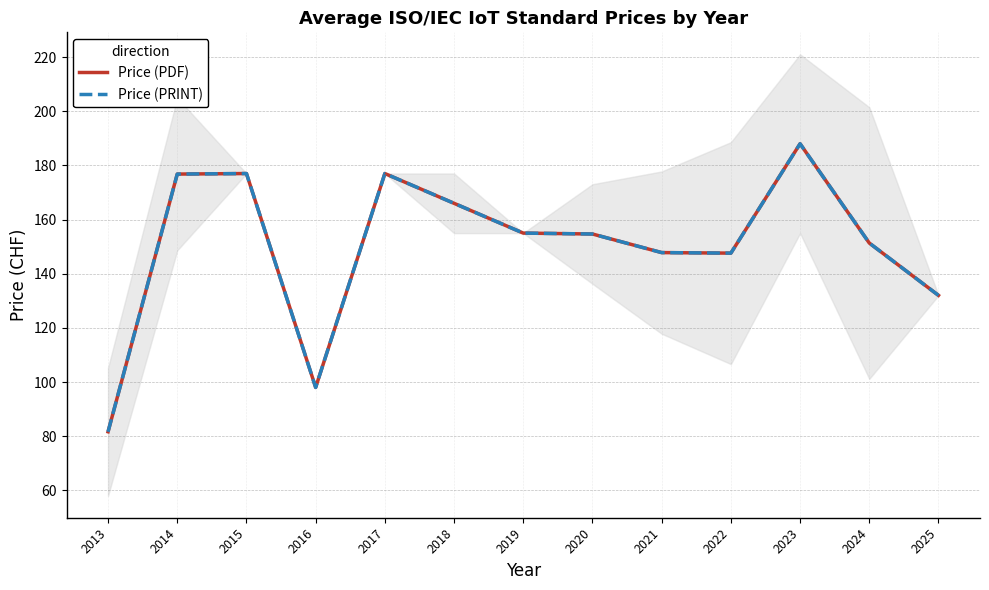

How many interior local peaks does the Price (PRINT) series have?

3